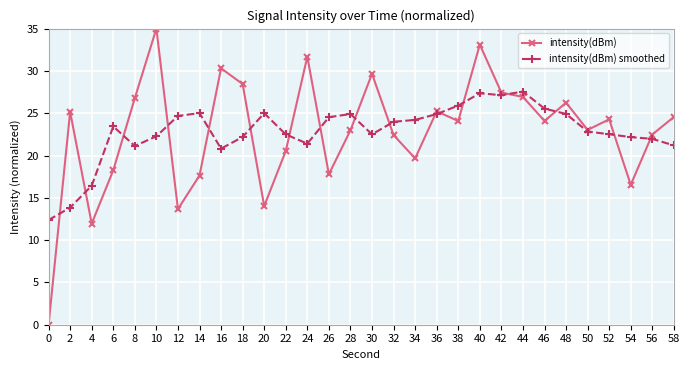

Is it true that intensity(dBm) equals 24.6 at 58?

True